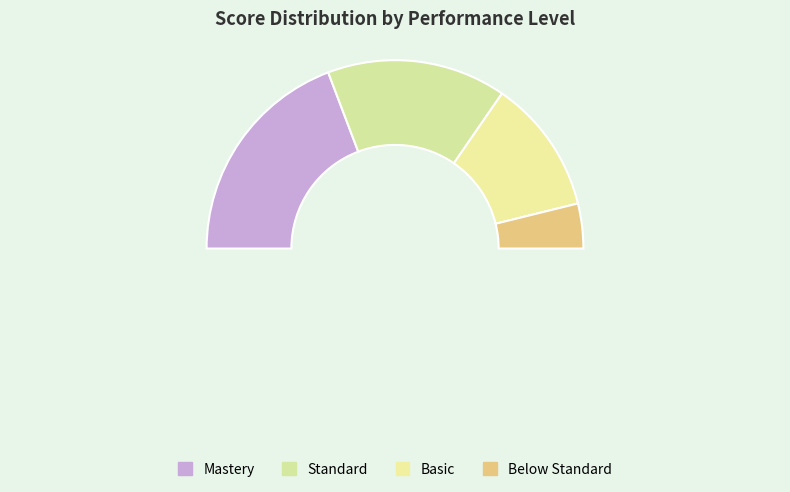

Between Basic and Mastery, which is larger?

Mastery